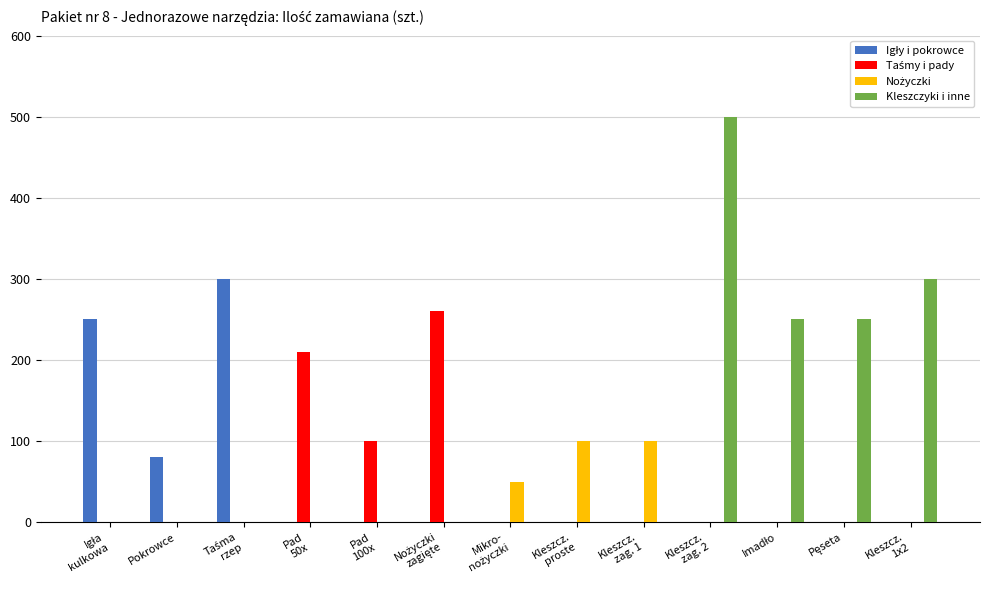

Which series has the widest spread of values?

Kleszczyki i inne